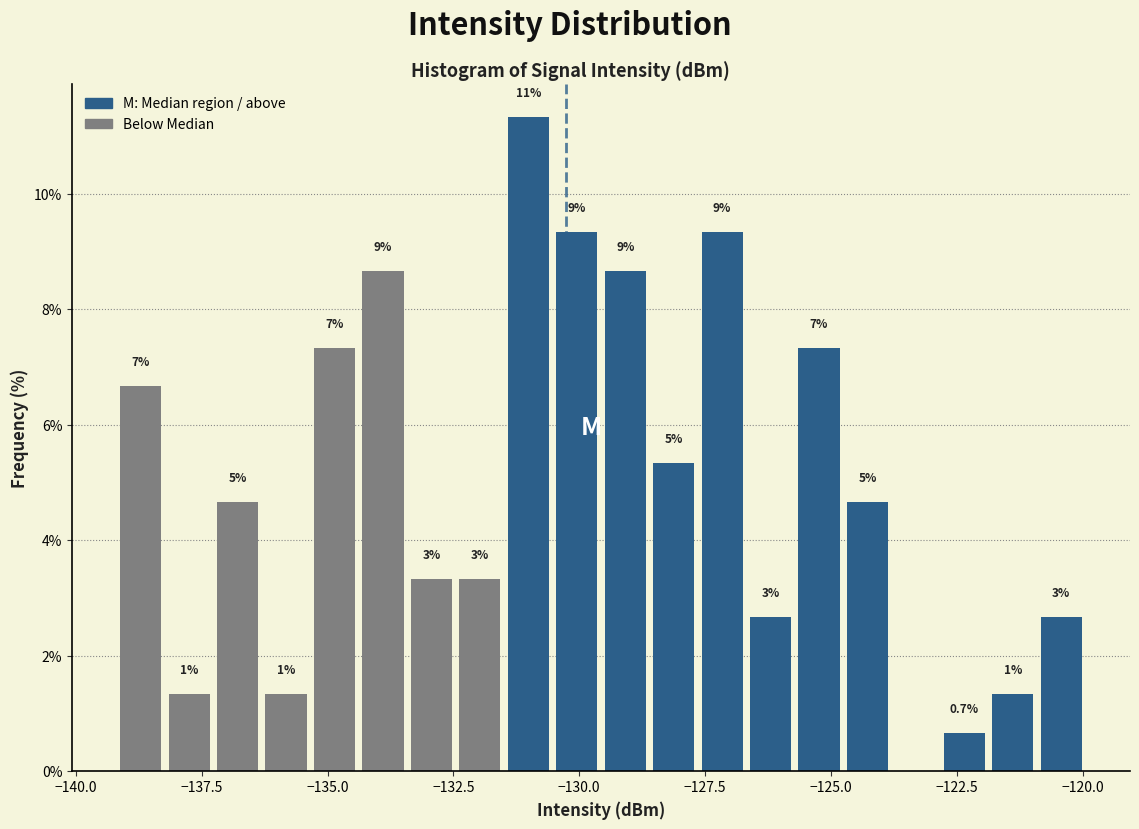

Around what value on the x-axis is the tallest bar? Give the approximate position of its centre, as read against the axis.

-131.0